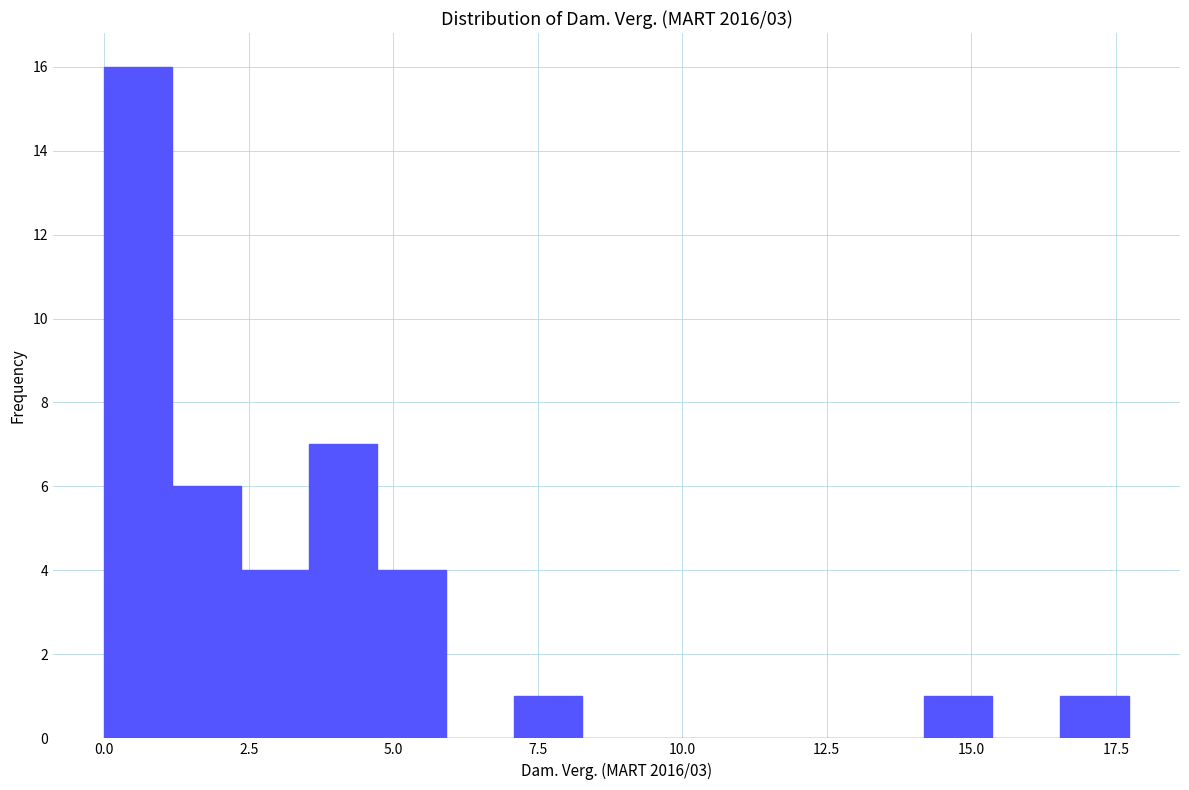

Read against the x-axis, roughly where is the centre of the tallest bar?

0.5